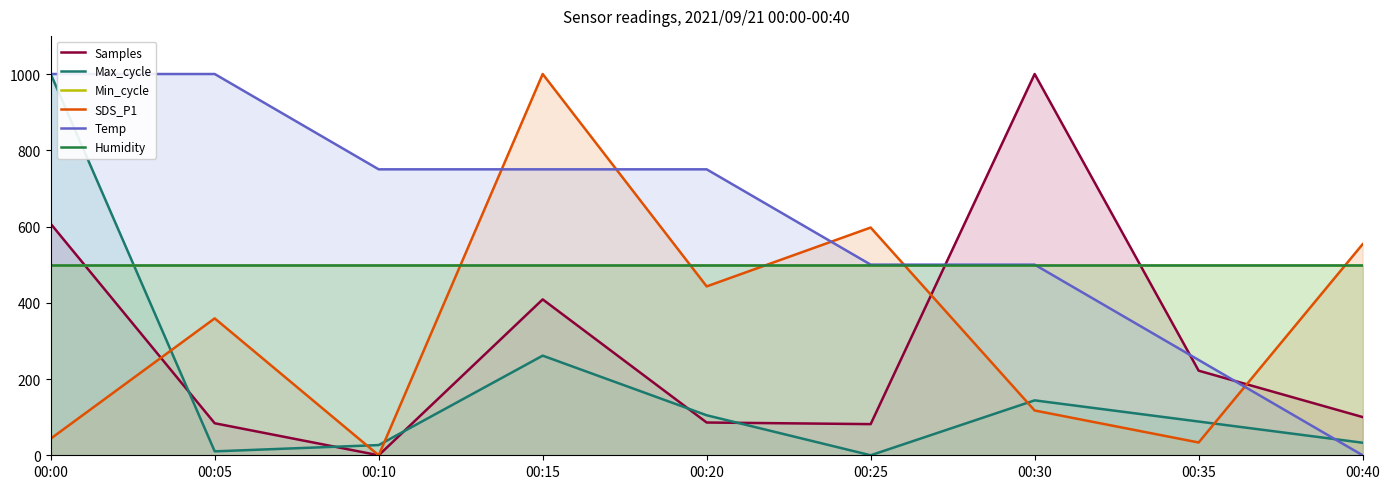

Rank the categories by SDS_P1 value from highest to lowest.

00:15, 00:25, 00:40, 00:20, 00:05, 00:30, 00:00, 00:35, 00:10